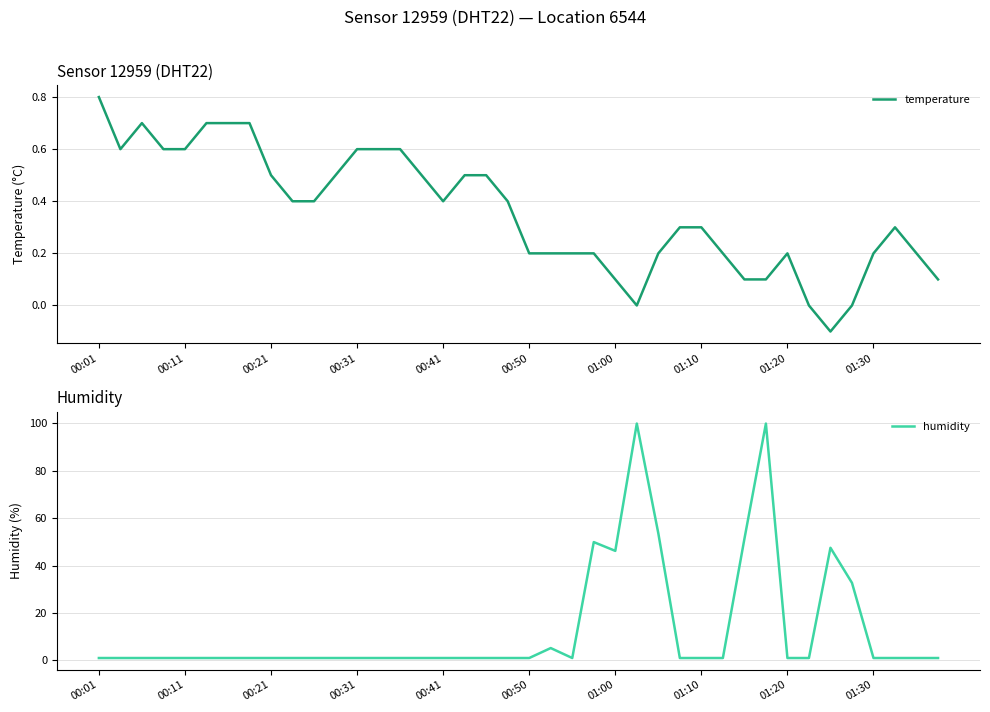

How many values in the humidity series exceed 1?

9